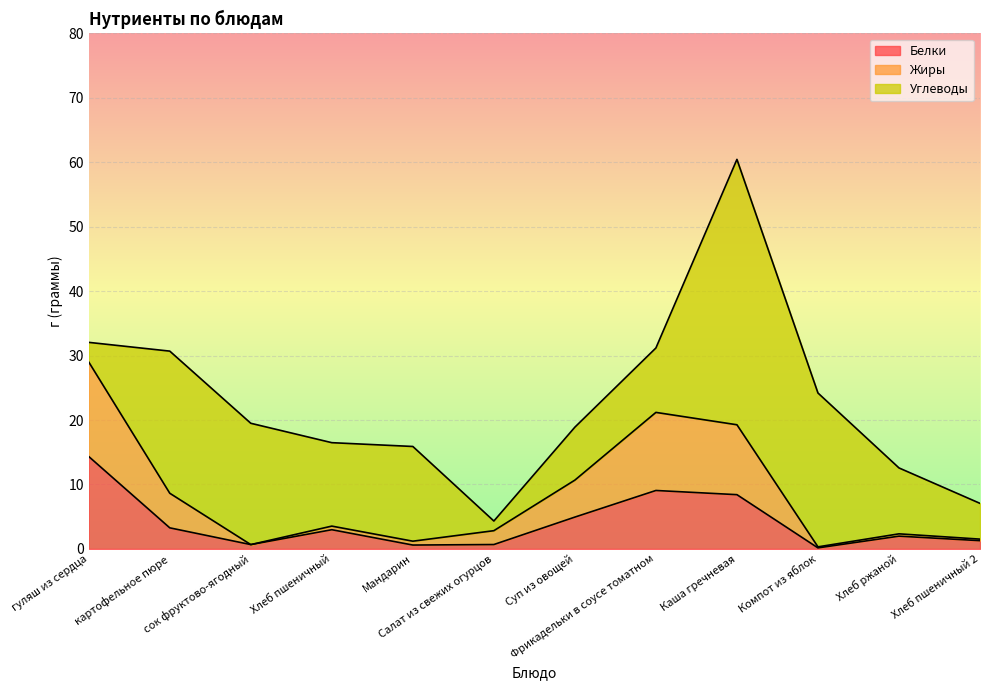

The value of Жиры at Хлеб пшеничный is 5.0. True or false?

False